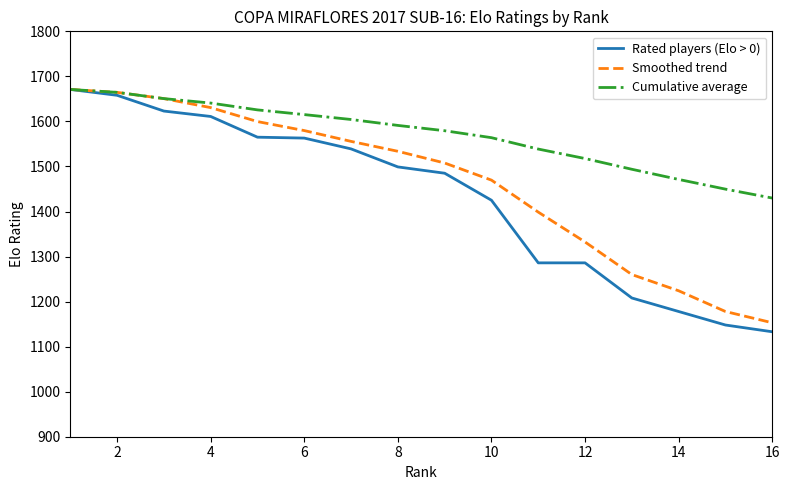

Is this an area chart (filled region under the line)?

No